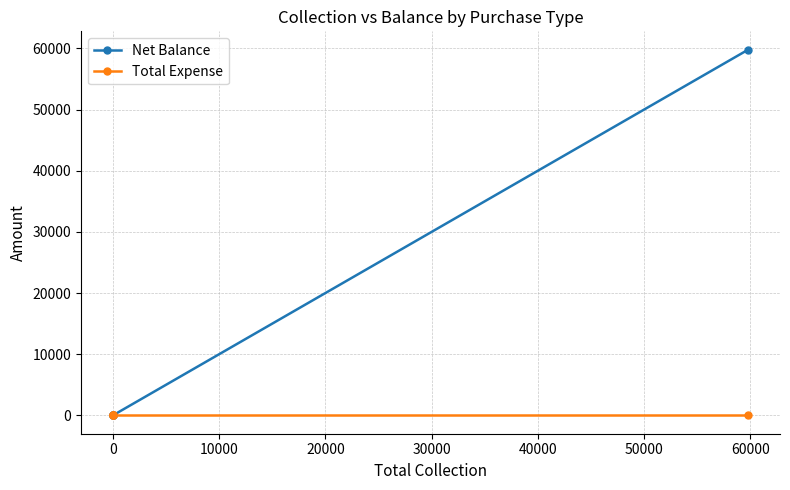

Which has a higher value, 30000 or 20000?

30000